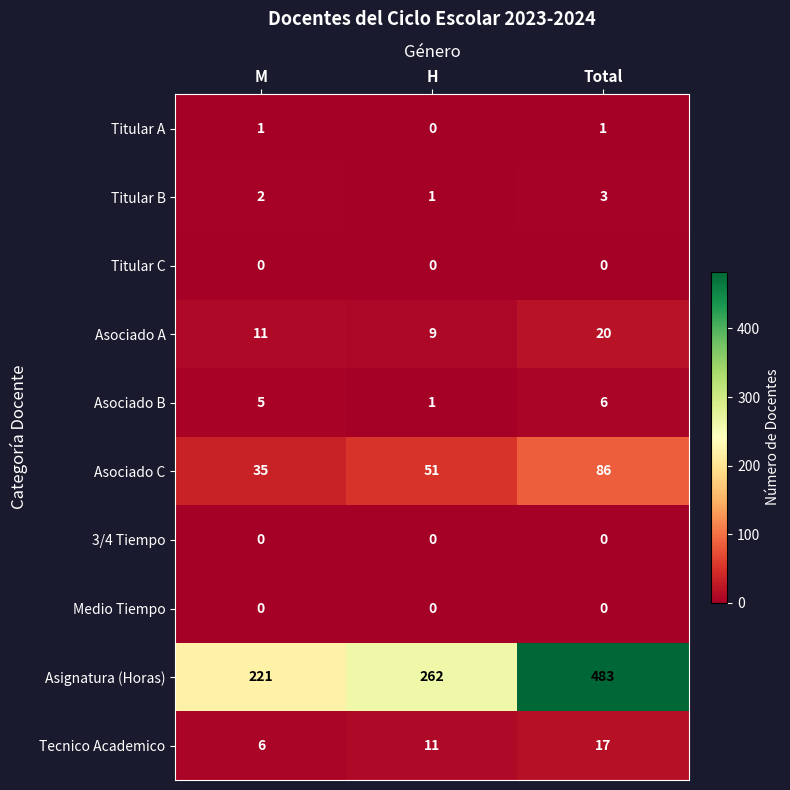

Rank the categories by Titular B value from highest to lowest.

Total, M, H